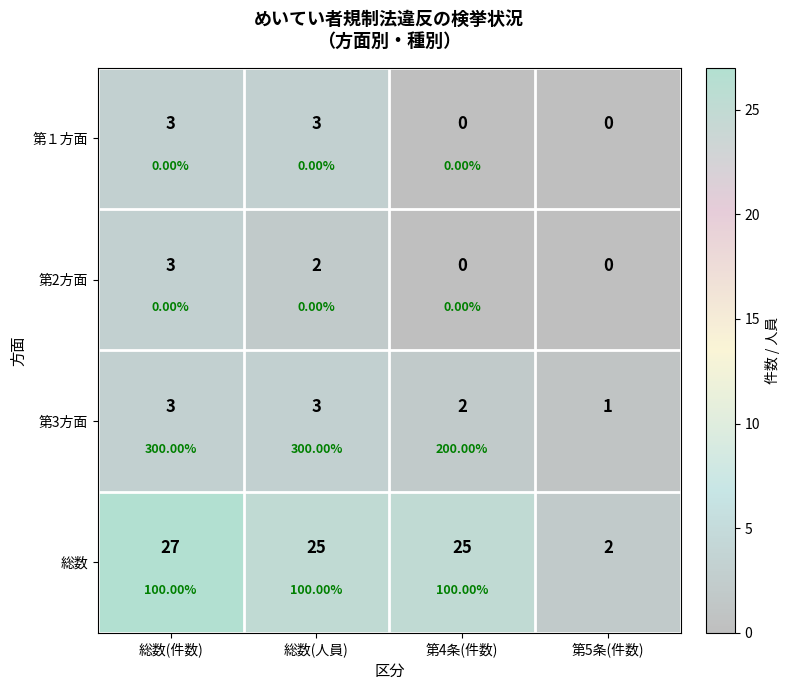

The 第１方面 series shows 3 at 総数(人員). True or false?

True